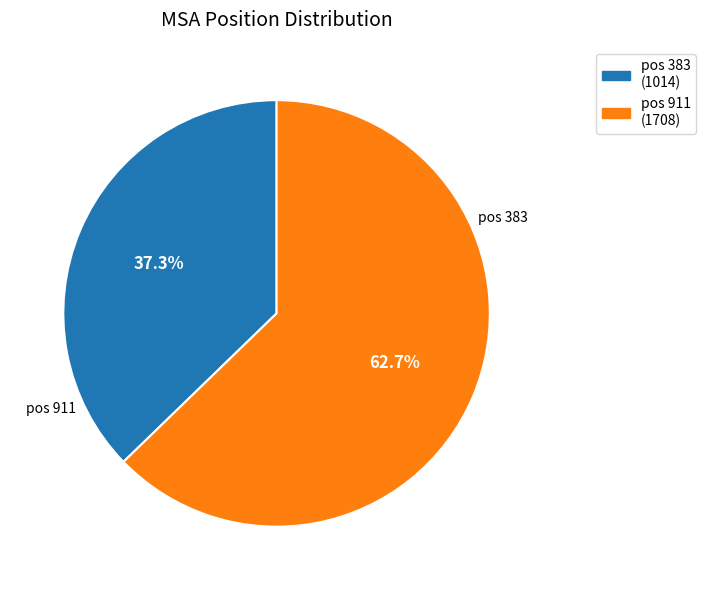

Which slice is the smallest?

pos 383 (1014)